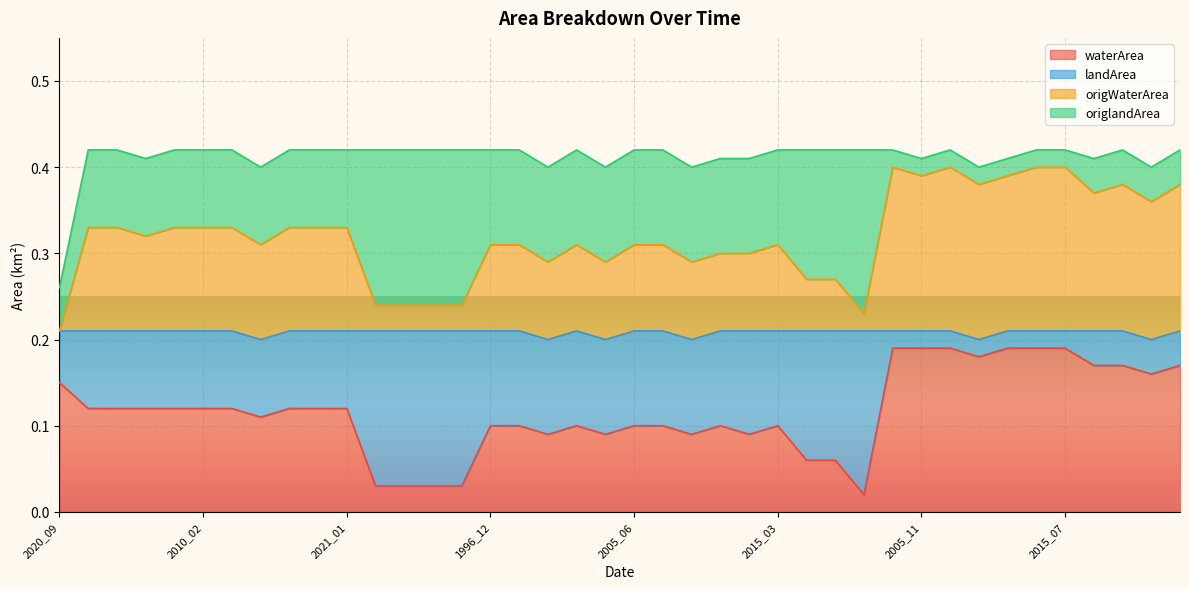

What is the spread (max minus min) of values at 2005_10?

0.2